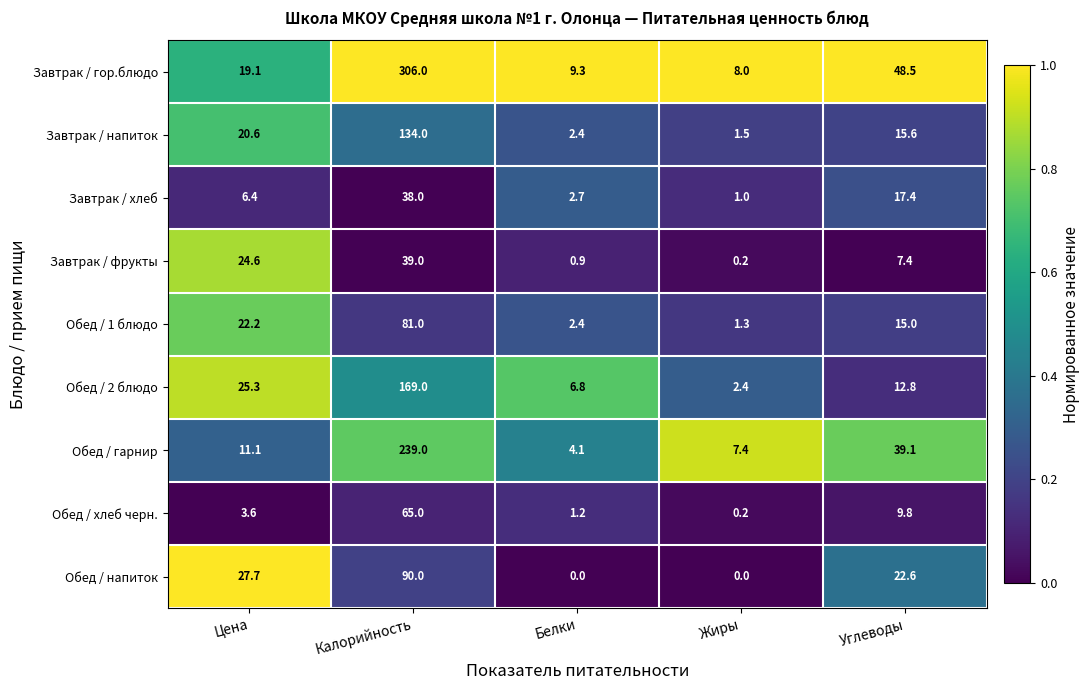

What is the total value across all series at Углеводы?

188.2